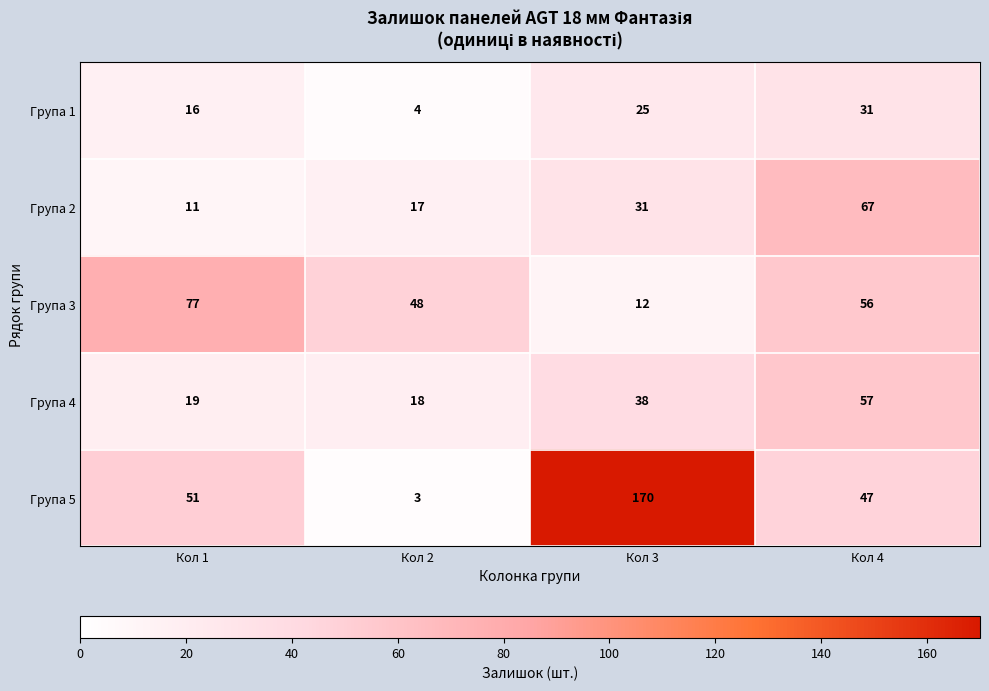

The value of Група 3 at Кол 1 is 40. True or false?

False